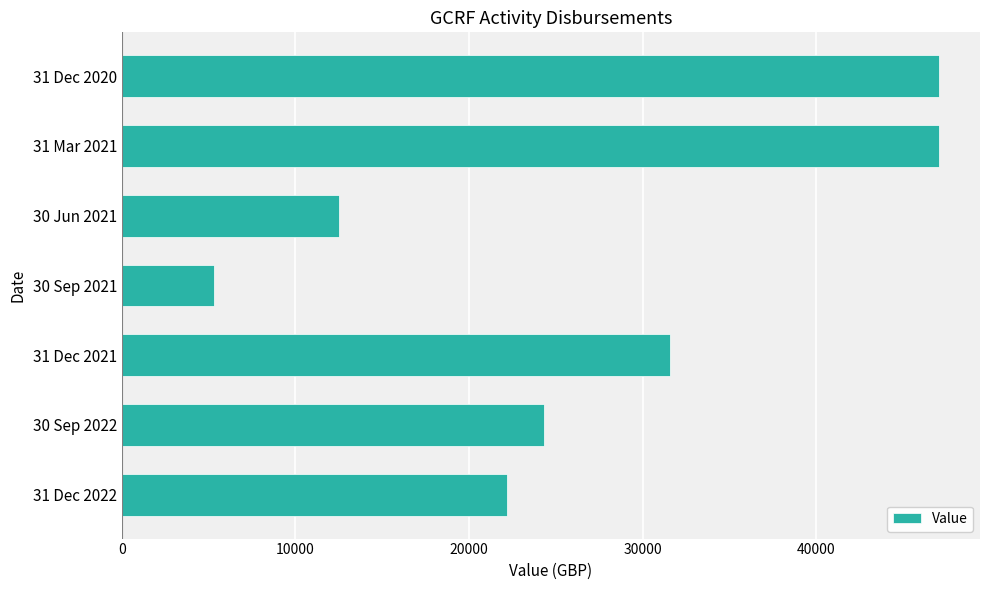

What is the difference between the second highest and second lowest values?

34549.4